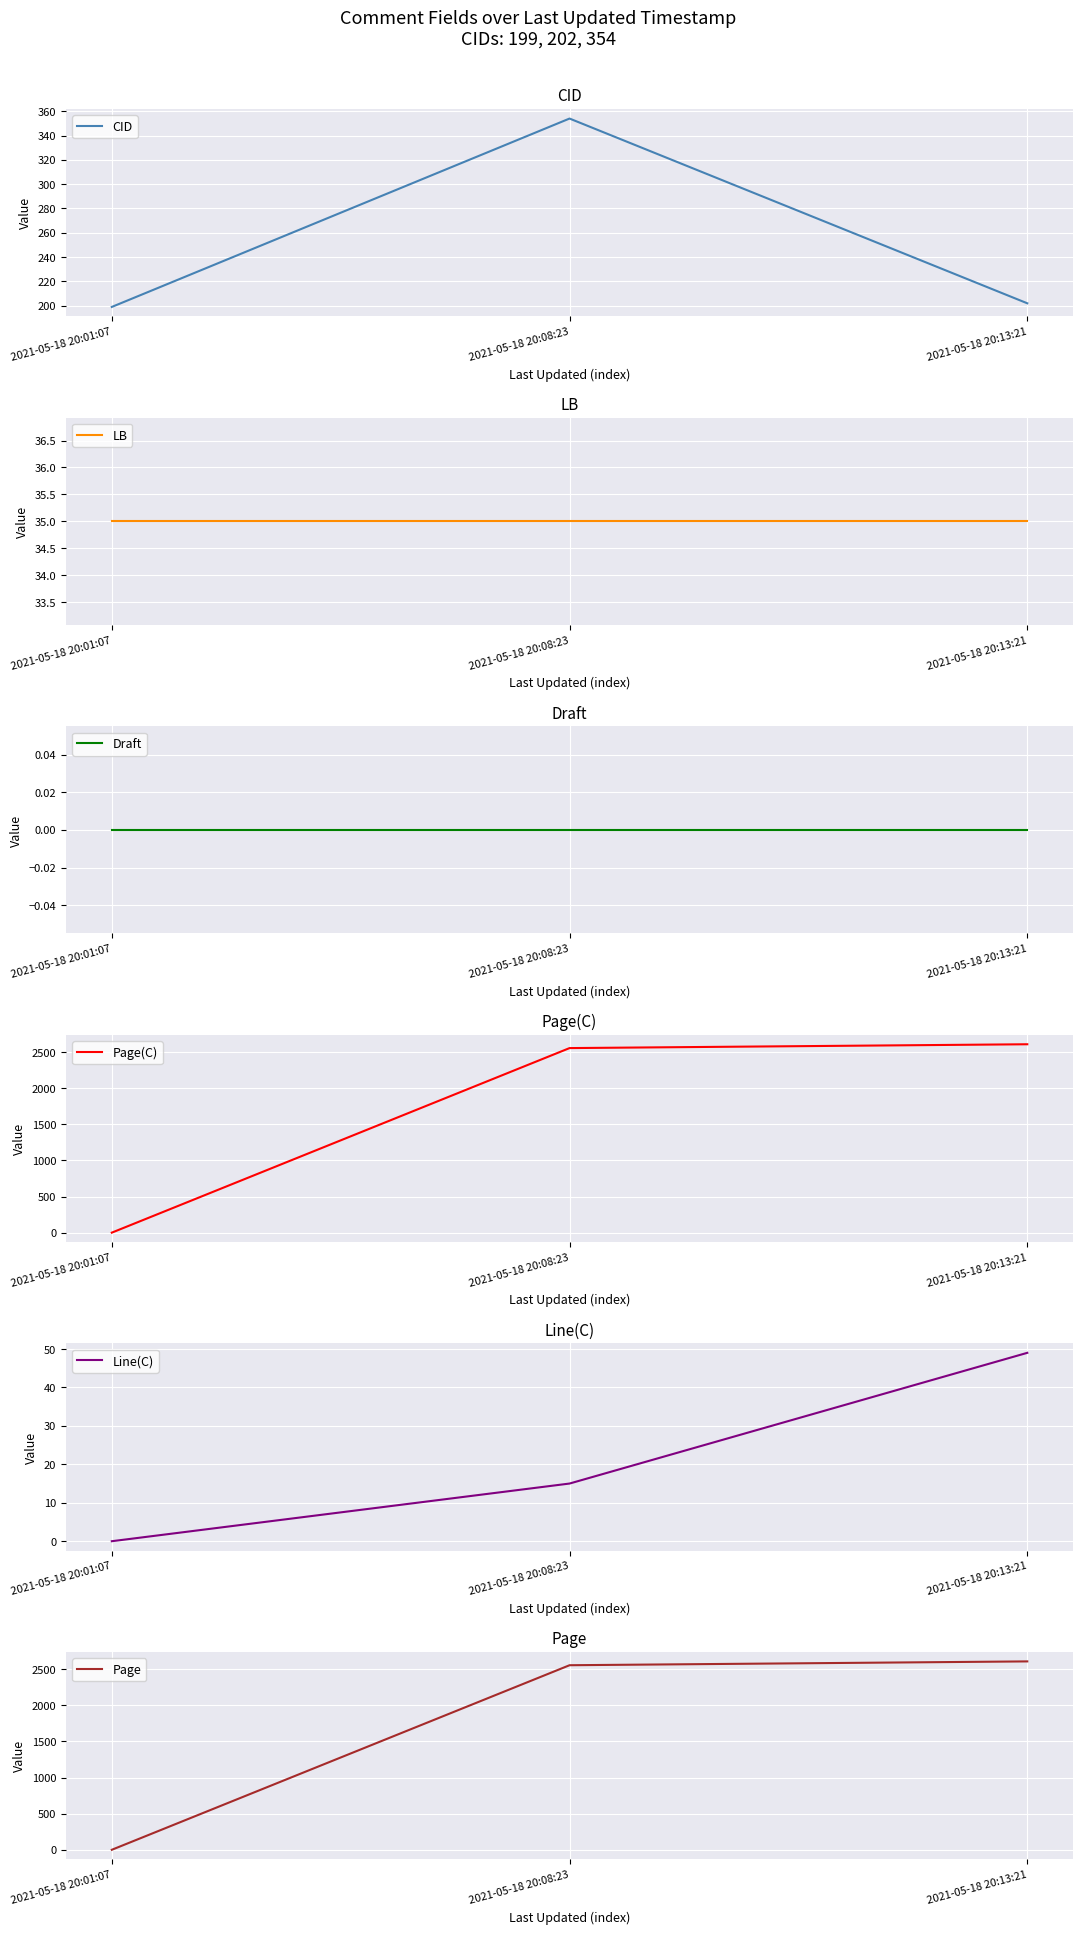

Is the value of Line(C) at 2021-05-18 20:13:21 greater than the value of Draft at 2021-05-18 20:08:23?

Yes